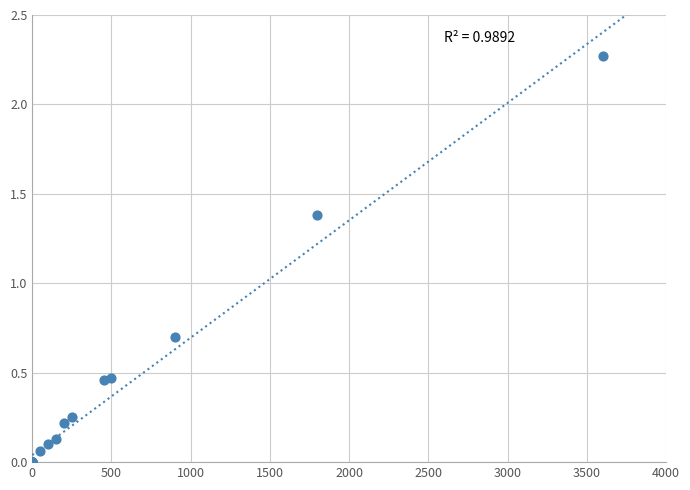

What Y value in the scatter plot is closest to 1?

0.7